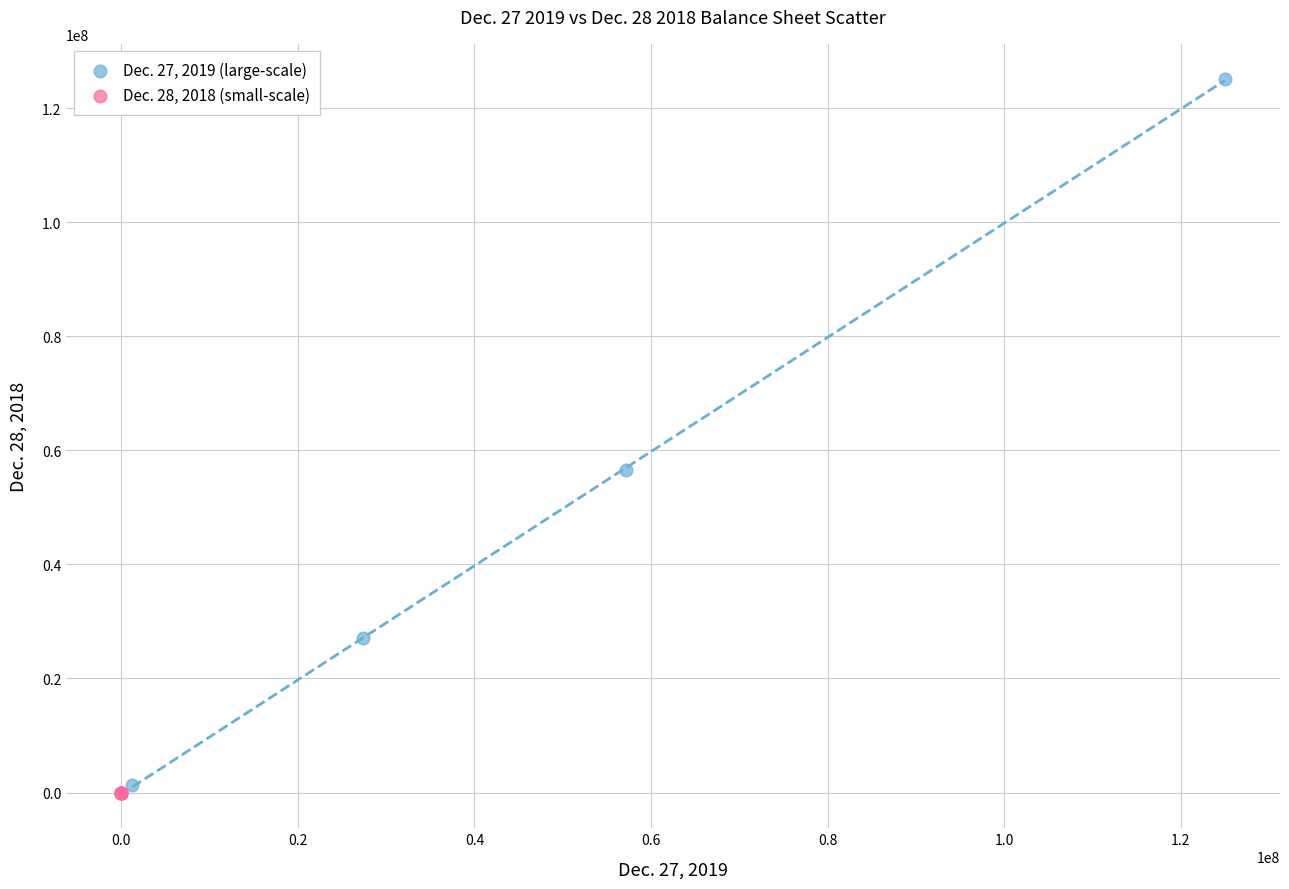

Which series has the largest Y range (max minus min)?

Dec. 27, 2019 (large-scale)